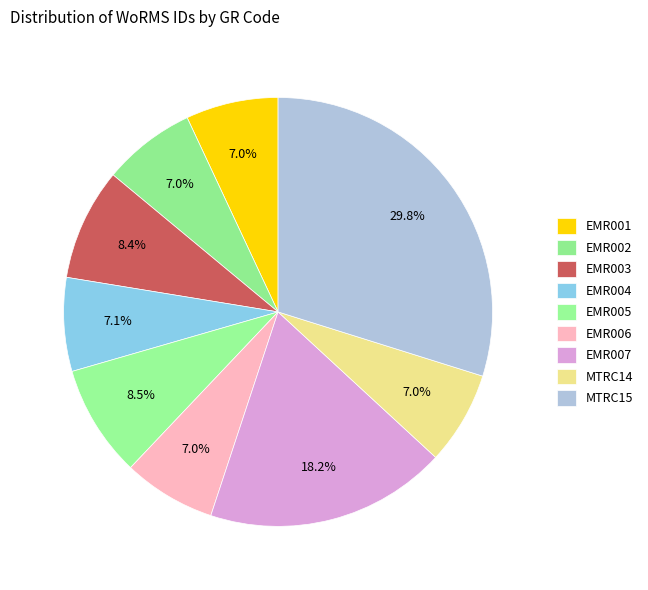

What is the total percentage of EMR002 and EMR007?

25.2%